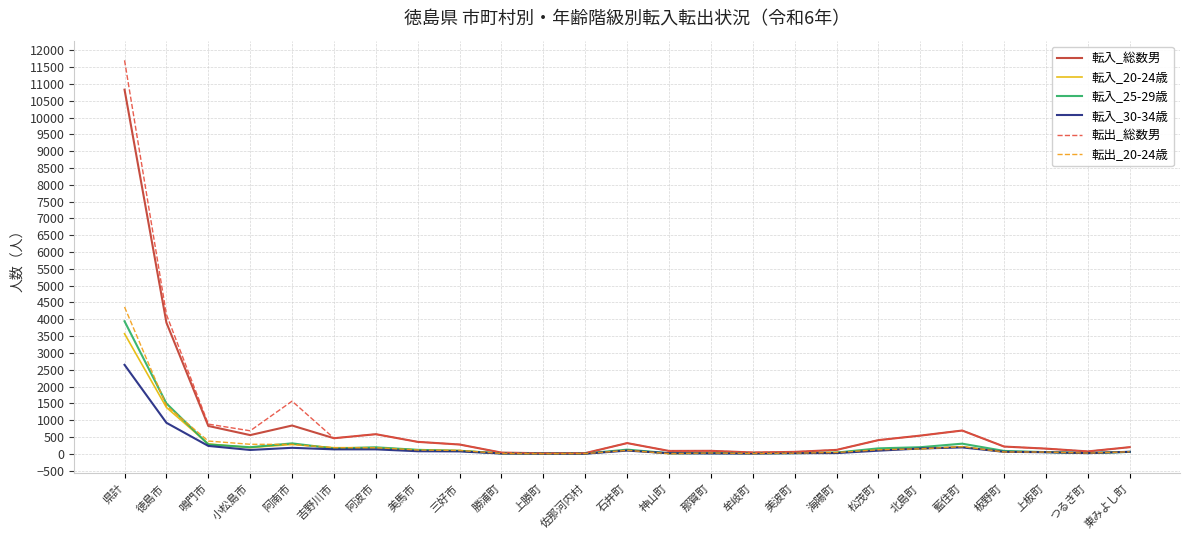

Which series has the widest spread of values?

転出_総数男